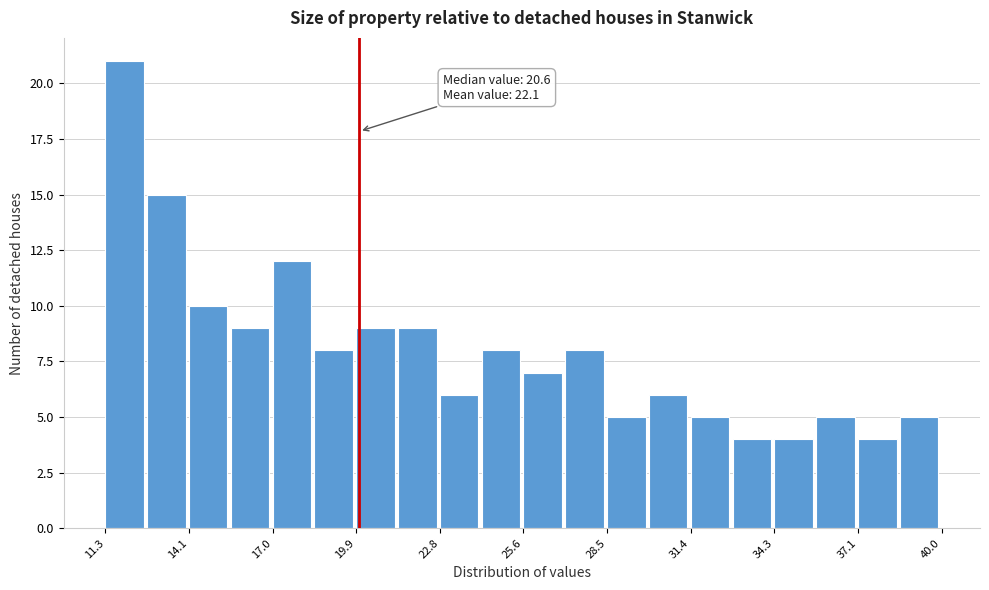

Around what value on the x-axis is the tallest bar? Give the approximate position of its centre, as read against the axis.

12.0